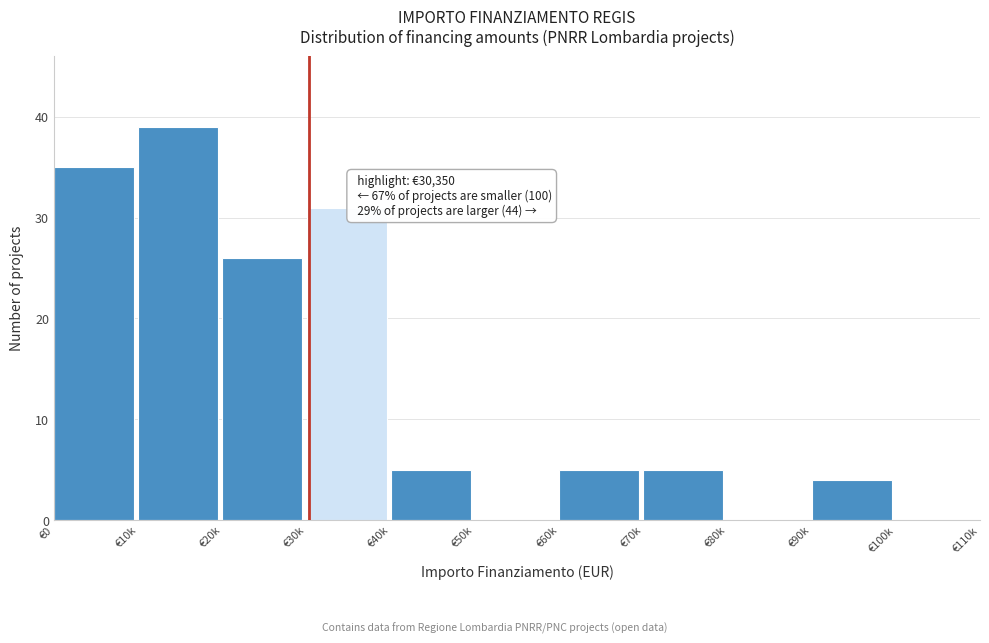

Reading left to right, transcribe all the data shown in this chart.

€0=35	€10k=39	€20k=26	€30k=31	€40k=5	€50k=0	€60k=5	€70k=5	€80k=0	€90k=4	€100k=0